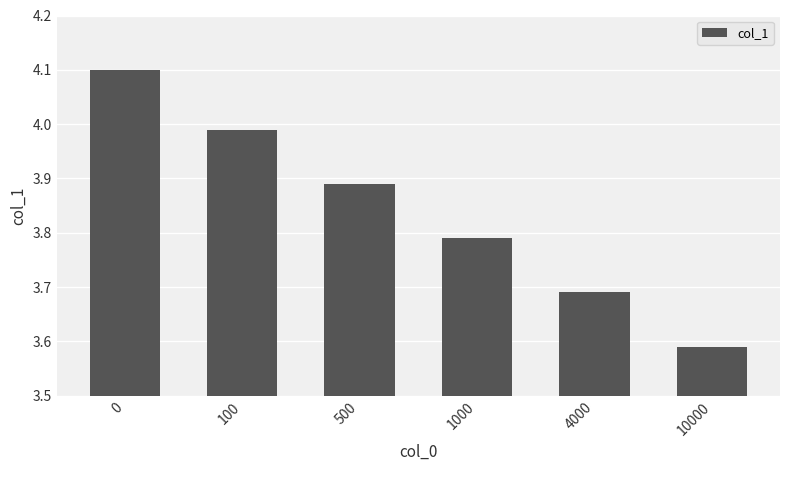

Which has a higher value, 1000 or 4000?

1000